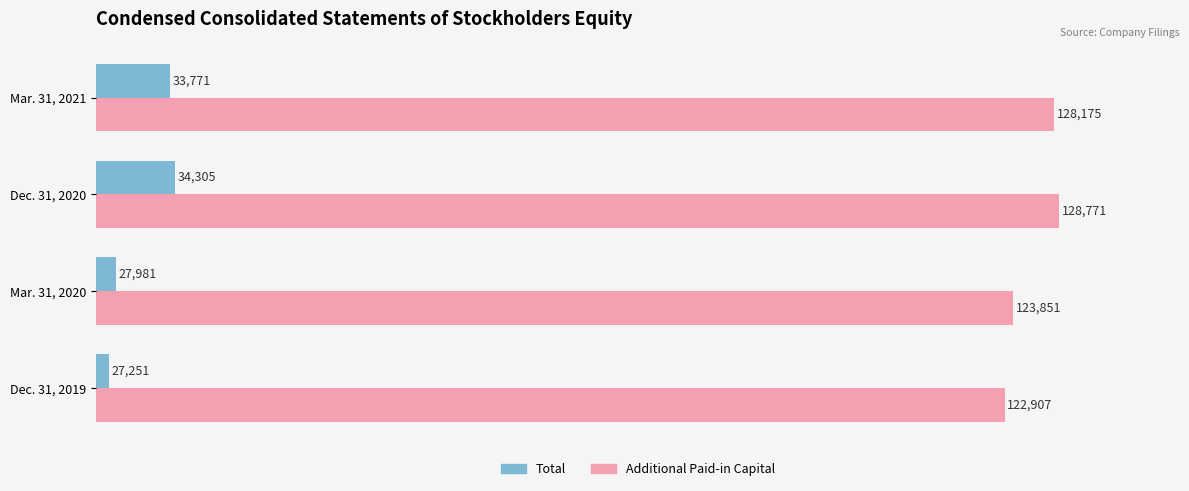

How many series are shown in this chart?

2